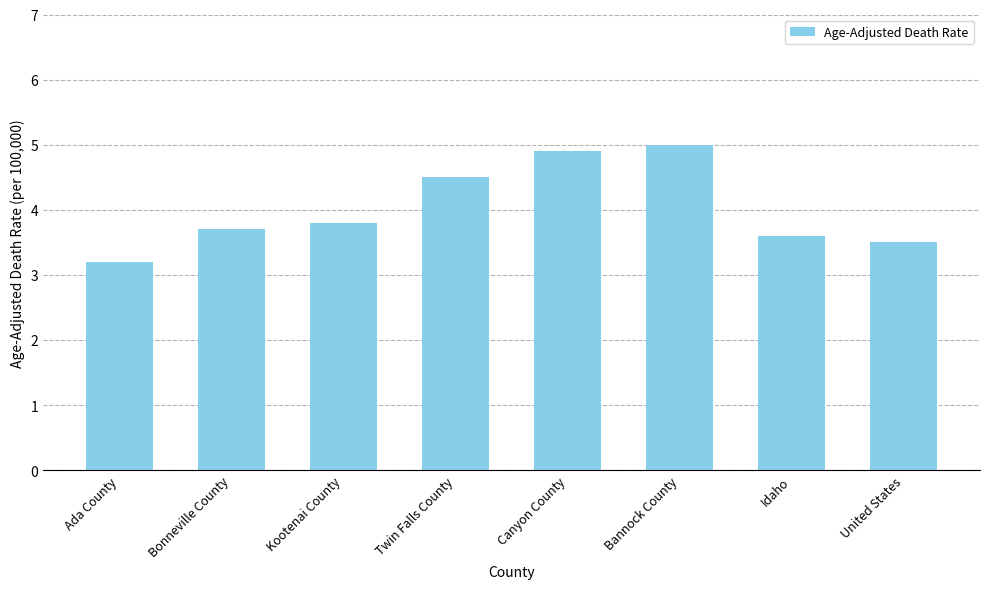

What is the average value?

4.0